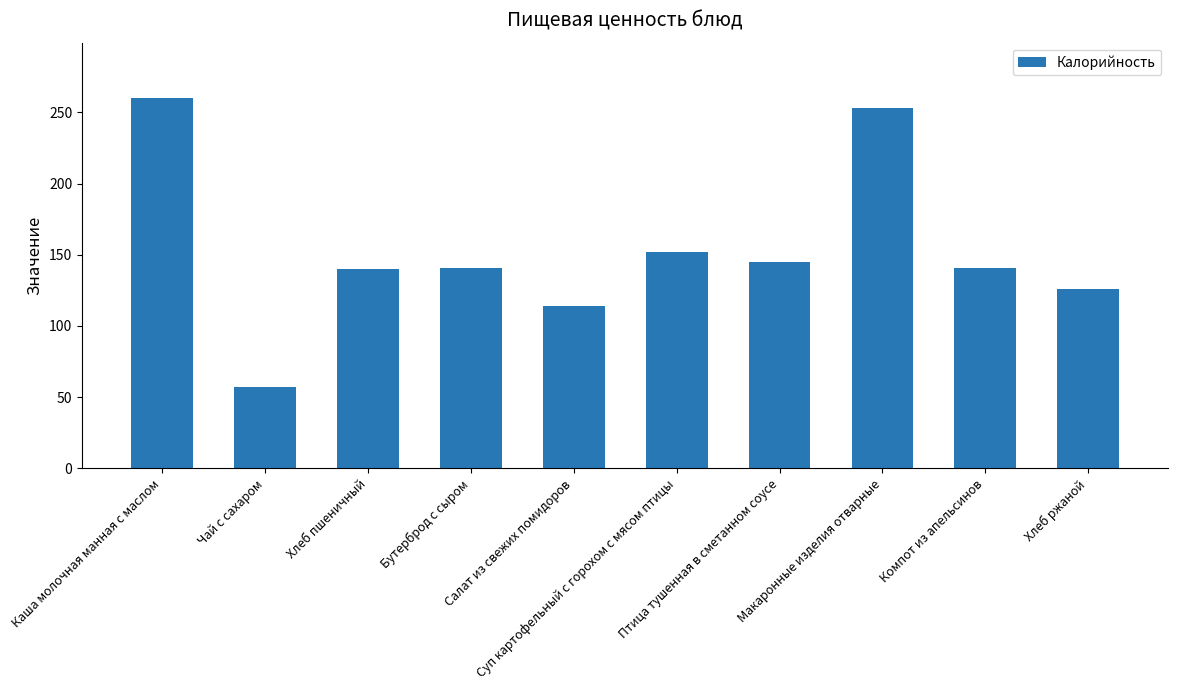

What is the greatest value displayed?

260